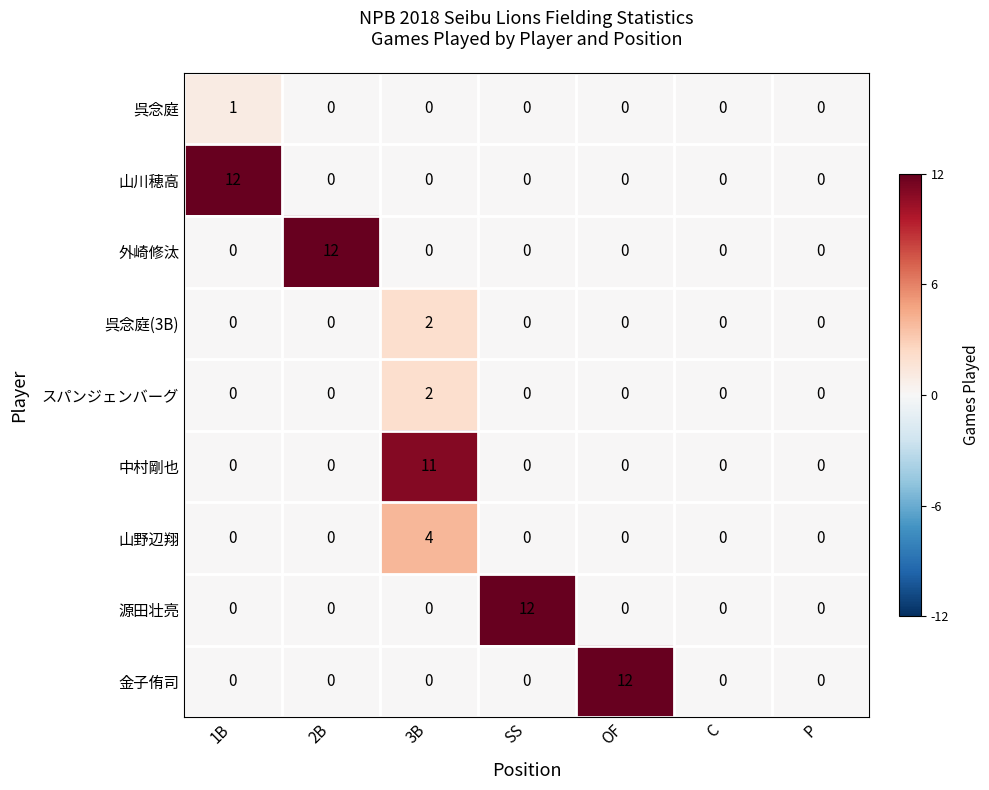

What is the maximum value shown in the chart?

12